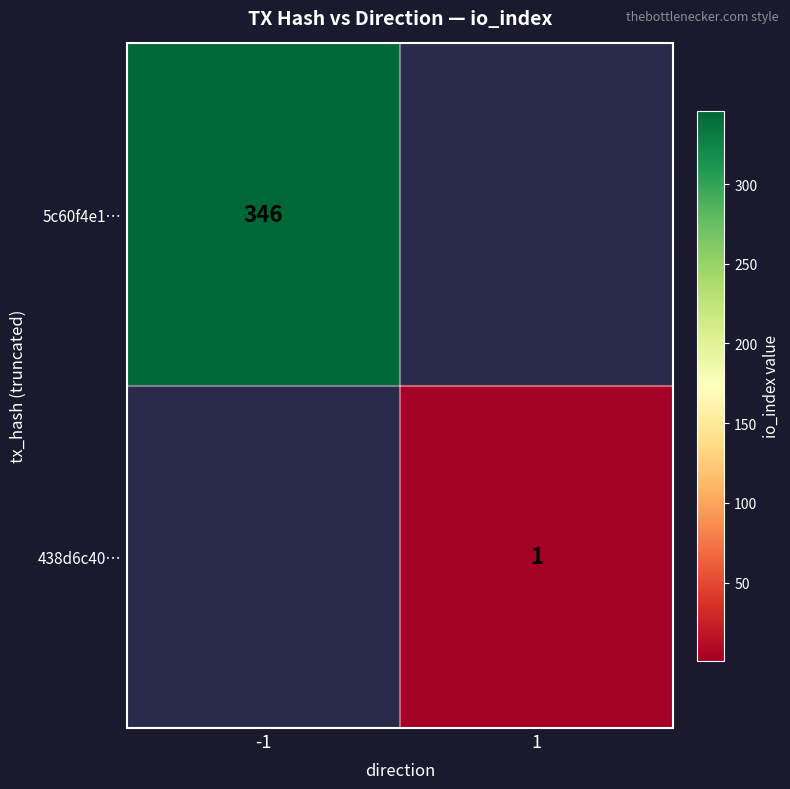

The value of 438d6c40… at 1 is 0. True or false?

False